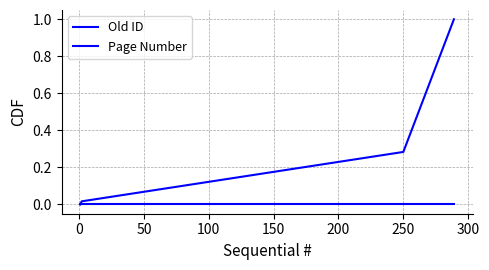

True or false: Page Number and Old ID cross at least once.

False